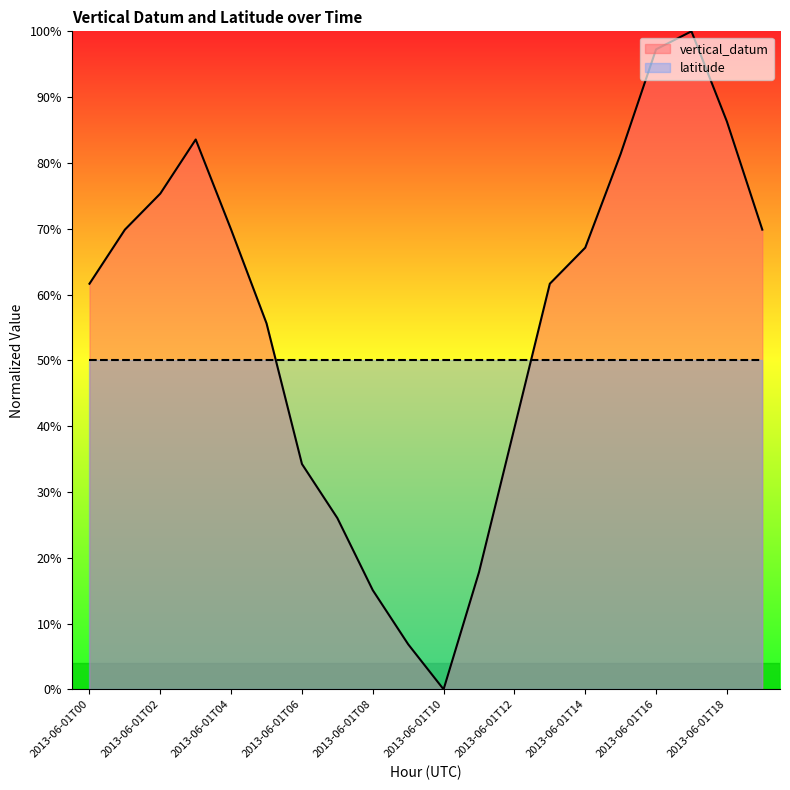

Does the chart display data point markers on the line(s)?

No